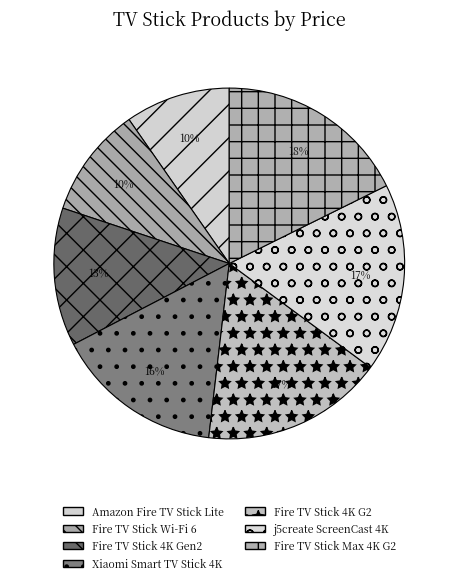

Is there a majority slice in this chart?

No